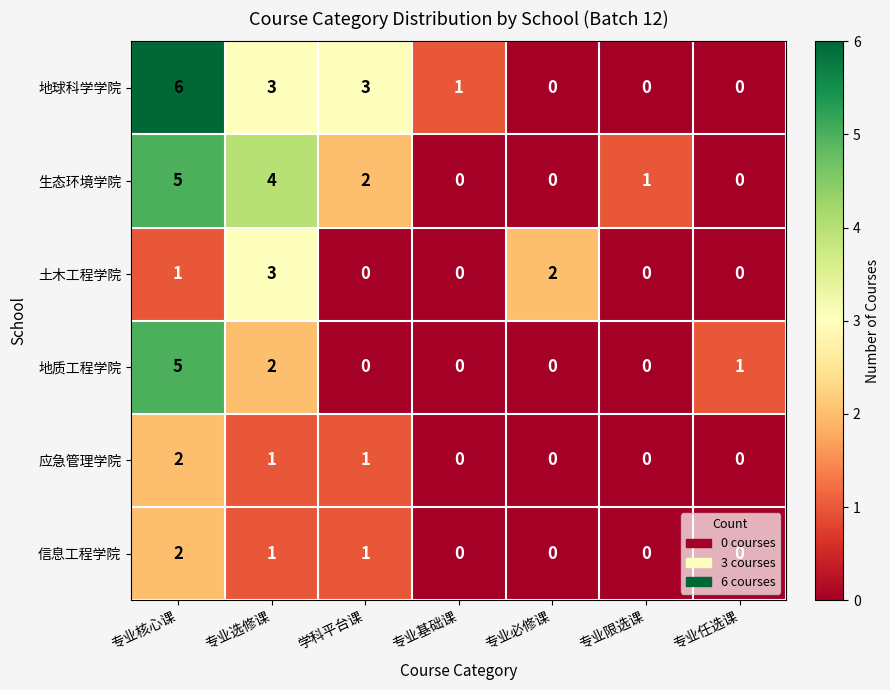

Is the value of 信息工程学院 at 专业必修课 greater than the value of 地质工程学院 at 专业核心课?

No